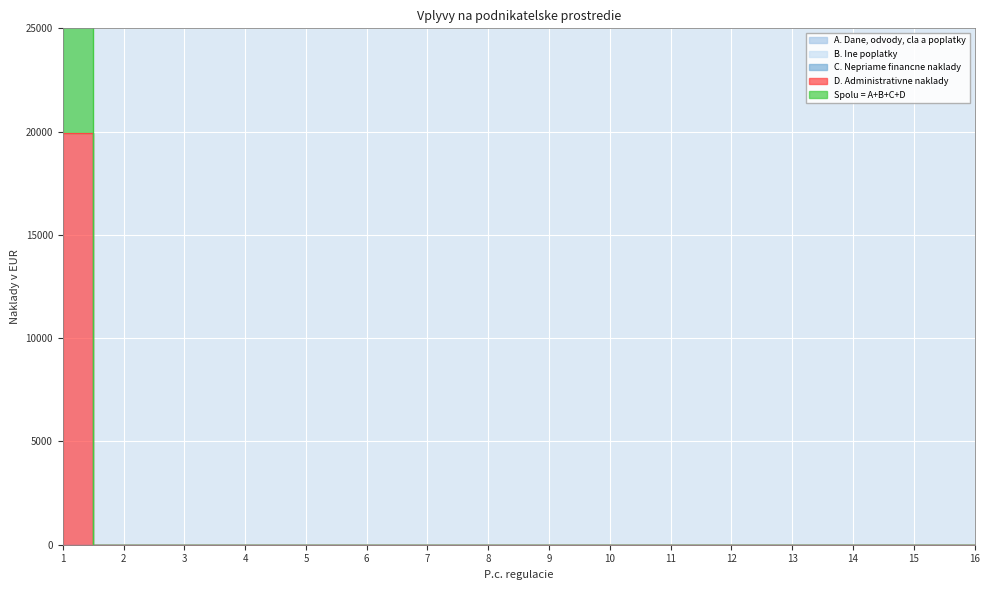

Is the value of A. Dane, odvody, cla a poplatky at 13 greater than the value of Spolu = A+B+C+D at 4?

No